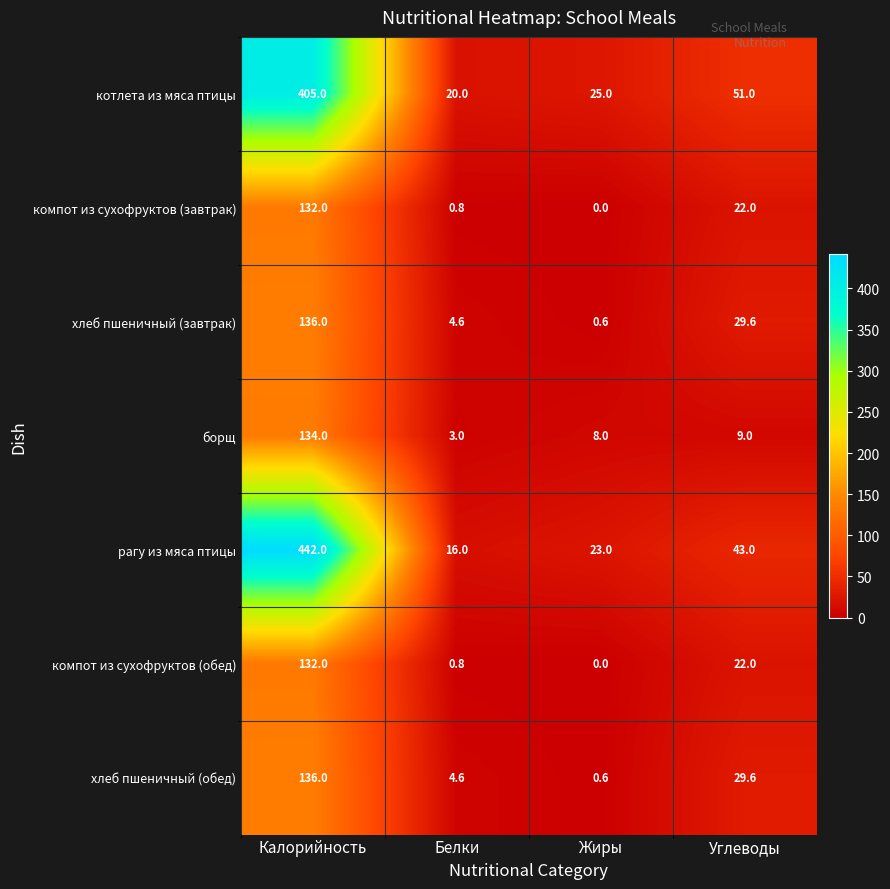

Reading left to right, extract all data points from this chart.

котлета из мяса птицы: 405.0	20.0	25.0	51.0
компот из сухофруктов (завтрак): 132.0	0.8	0.0	22.0
хлеб пшеничный (завтрак): 136.0	4.6	0.6	29.6
борщ: 134.0	3.0	8.0	9.0
рагу из мяса птицы: 442.0	16.0	23.0	43.0
компот из сухофруктов (обед): 132.0	0.8	0.0	22.0
хлеб пшеничный (обед): 136.0	4.6	0.6	29.6